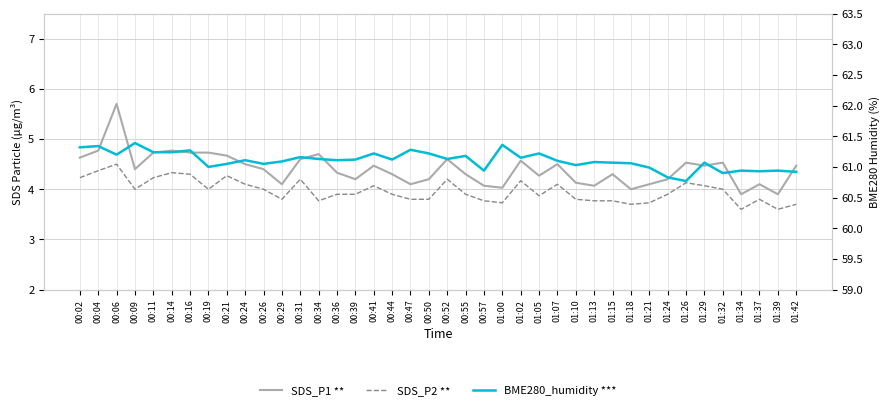

Is this an area chart (filled region under the line)?

No